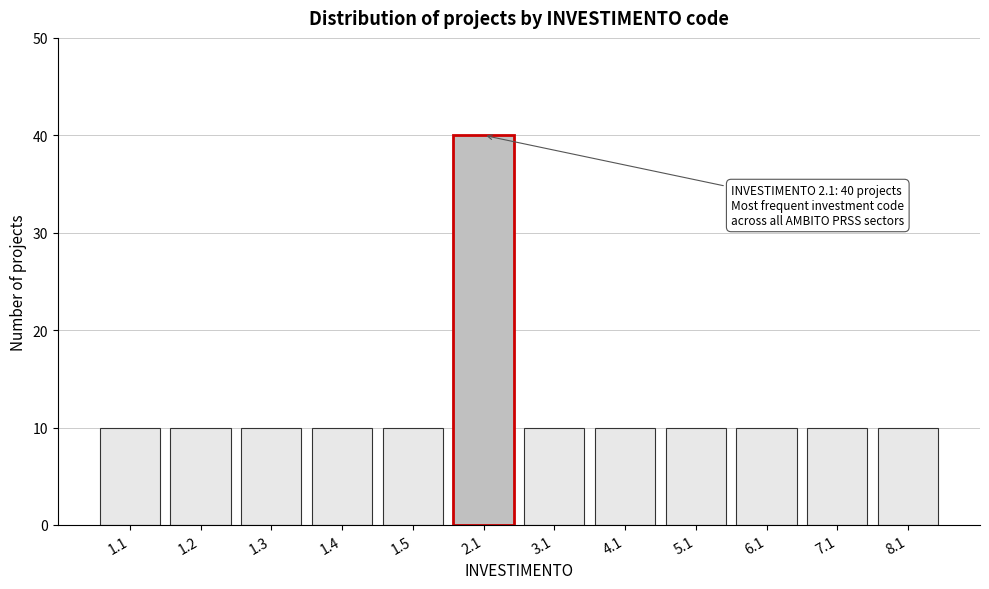

Reading right to left, list all the values displayed in this chart.

8.1=10	7.1=10	6.1=10	5.1=10	4.1=10	3.1=10	2.1=40	1.5=10	1.4=10	1.3=10	1.2=10	1.1=10